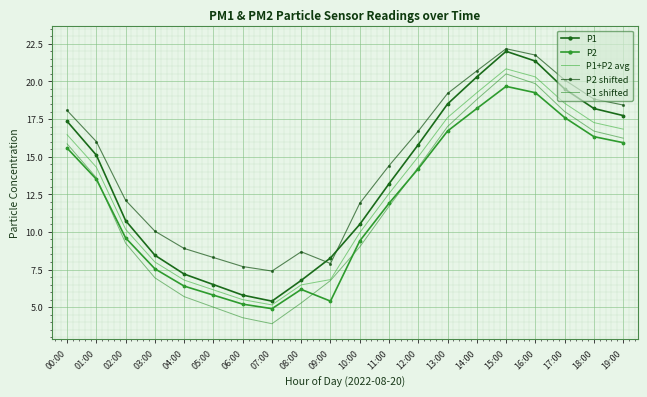

How many lines are shown in the chart?

5